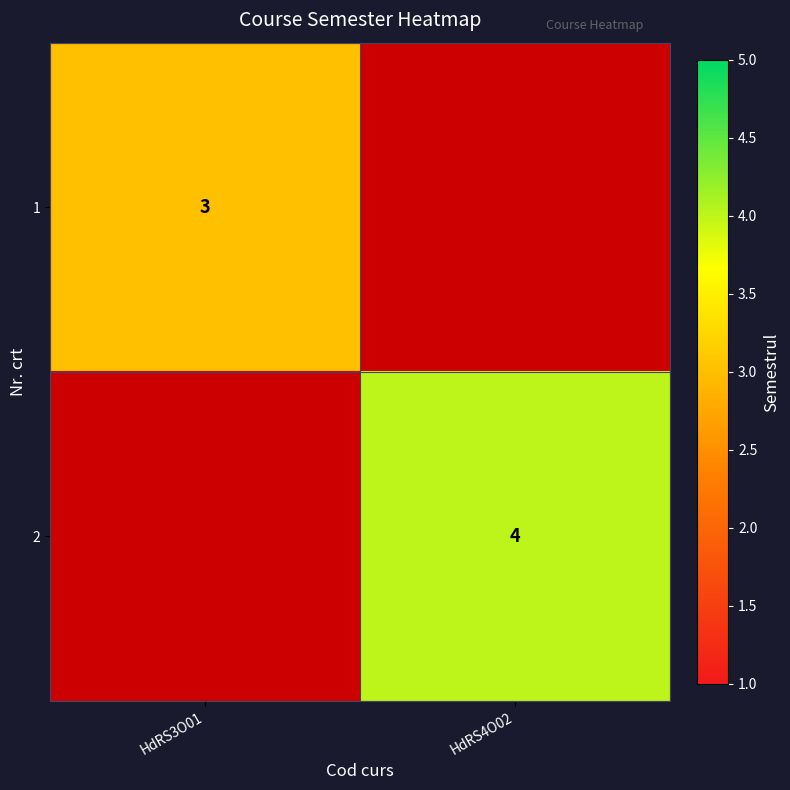

Which label corresponds to the smallest value in the chart?

HdRS3O01